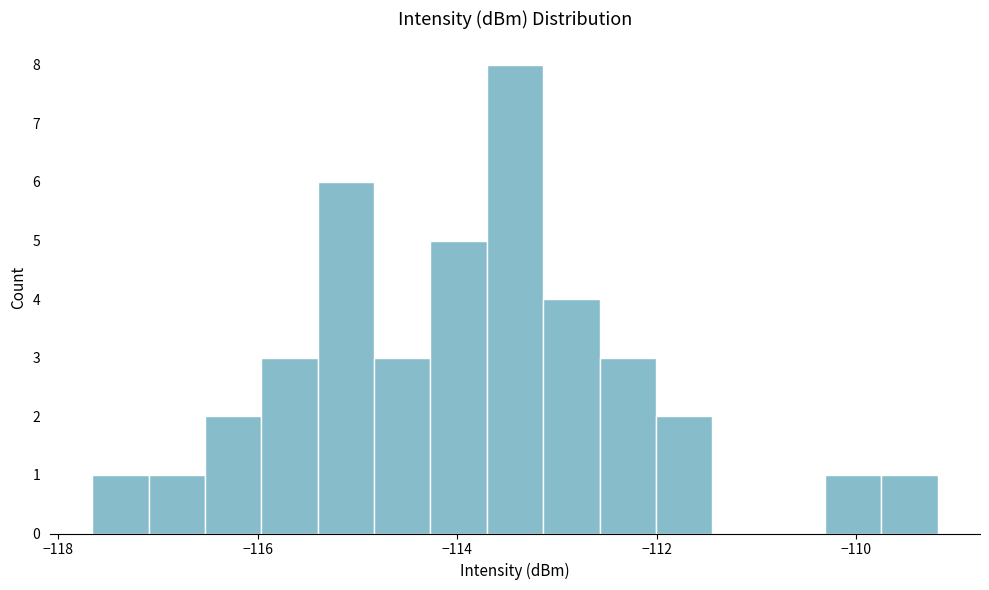

Around what value on the x-axis is the tallest bar? Give the approximate position of its centre, as read against the axis.

-113.4